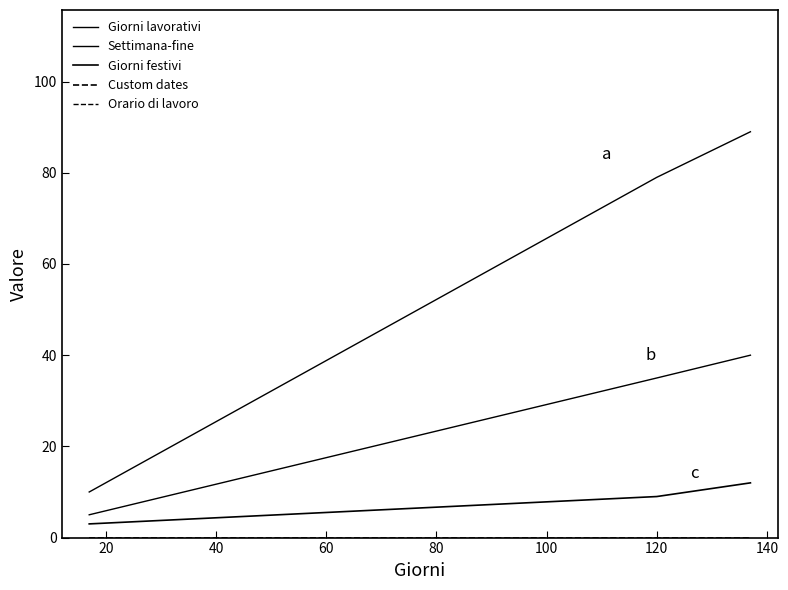

How many Giorni festivi values are between 3 and 12?

3